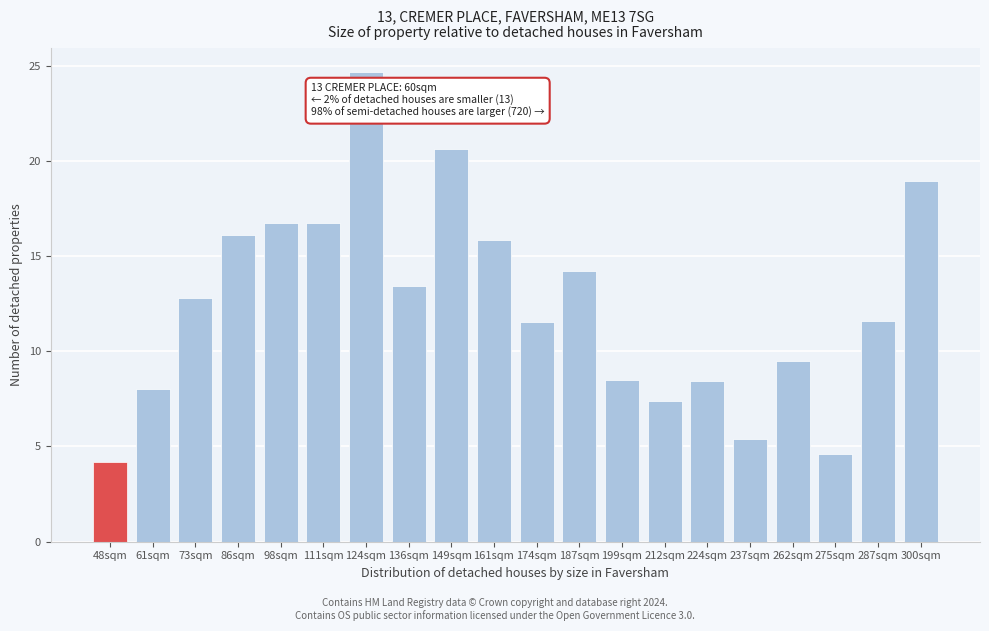

Reading right to left, list all the values displayed in this chart.

300sqm=18.9	287sqm=11.6	275sqm=4.6	262sqm=9.5	237sqm=5.4	224sqm=8.5	212sqm=7.4	199sqm=8.5	187sqm=14.2	174sqm=11.6	161sqm=15.9	149sqm=20.6	136sqm=13.4	124sqm=24.7	111sqm=16.7	98sqm=16.7	86sqm=16.1	73sqm=12.8	61sqm=8.0	48sqm=4.2